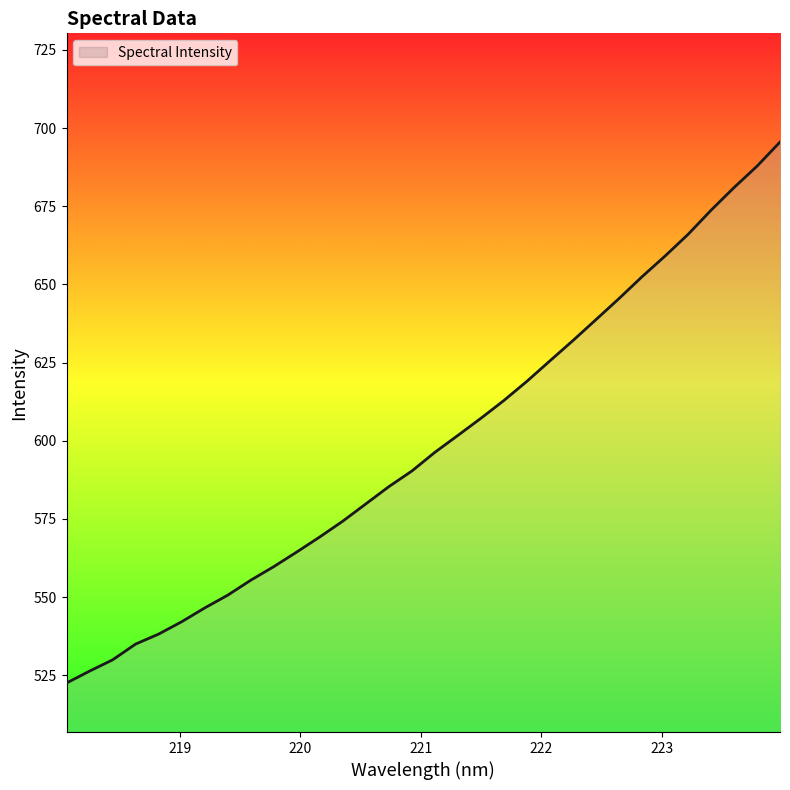

What is the greatest value displayed?

695.5